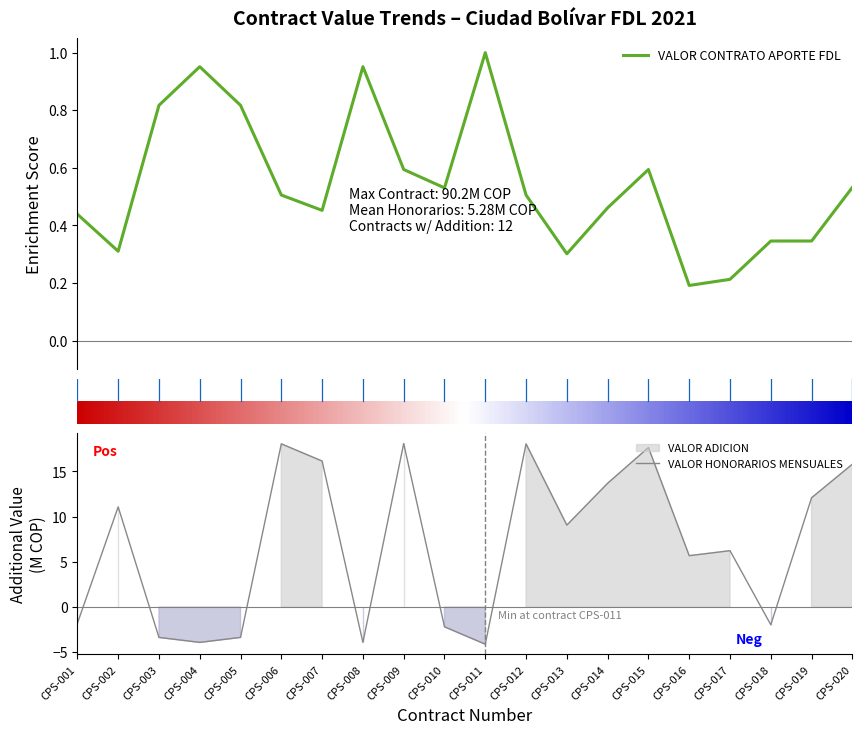

After their last crossing, which series has the higher values: VALOR CONTRATO APORTE FDL or VALOR ADICION?

VALOR ADICION